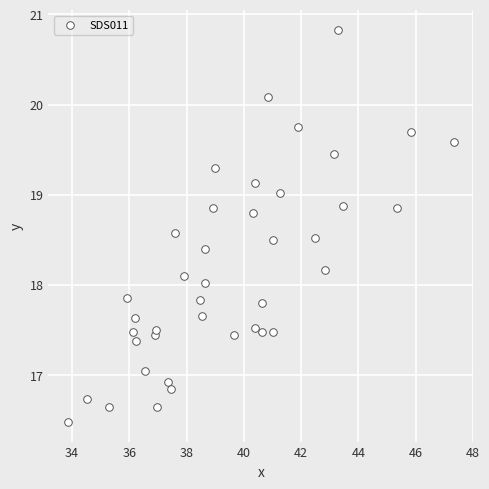

What is the range of X values (max minus min)?

13.5